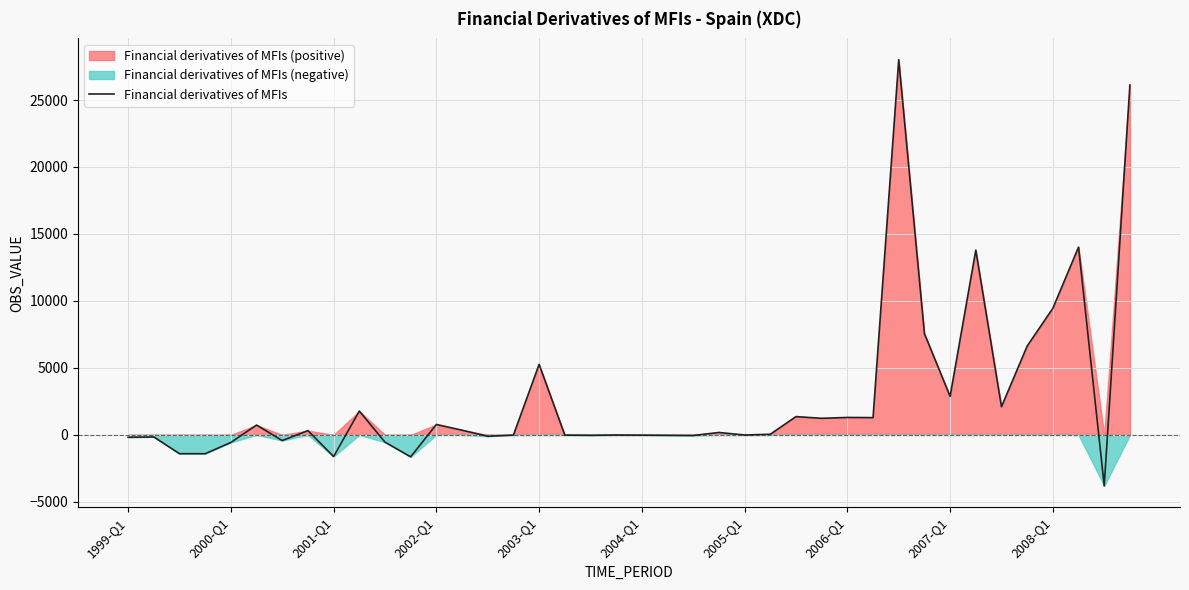

How many lines are shown in the chart?

1